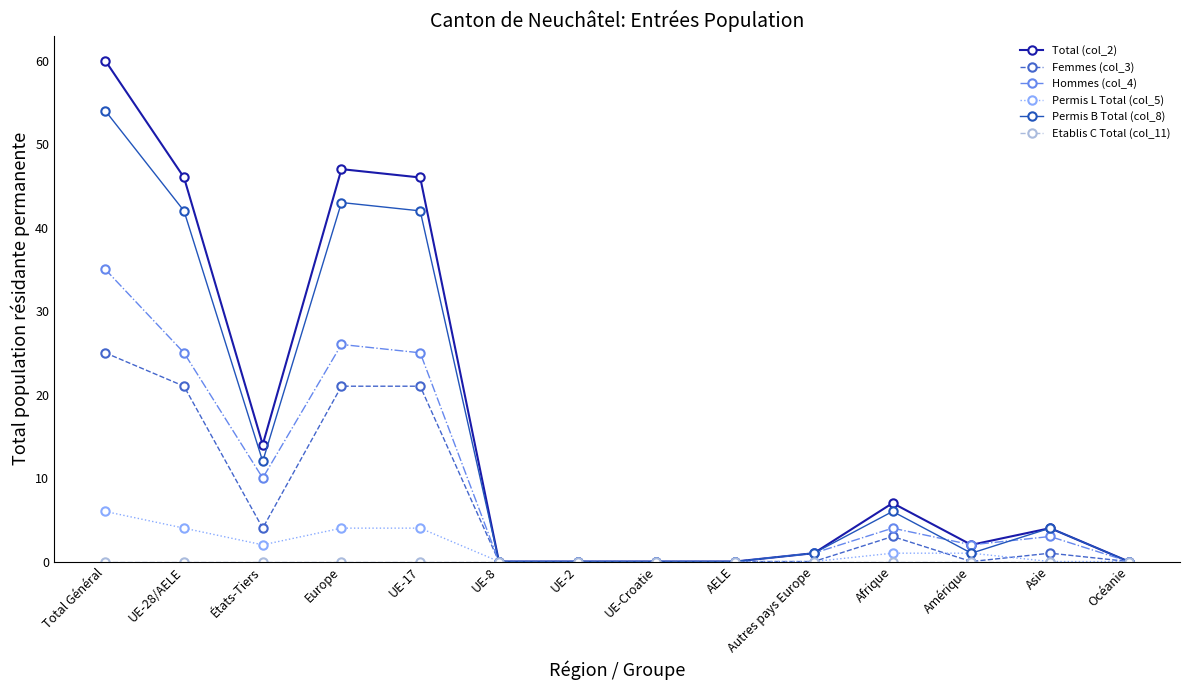

What is the sum of all Total (col_2) values?

227